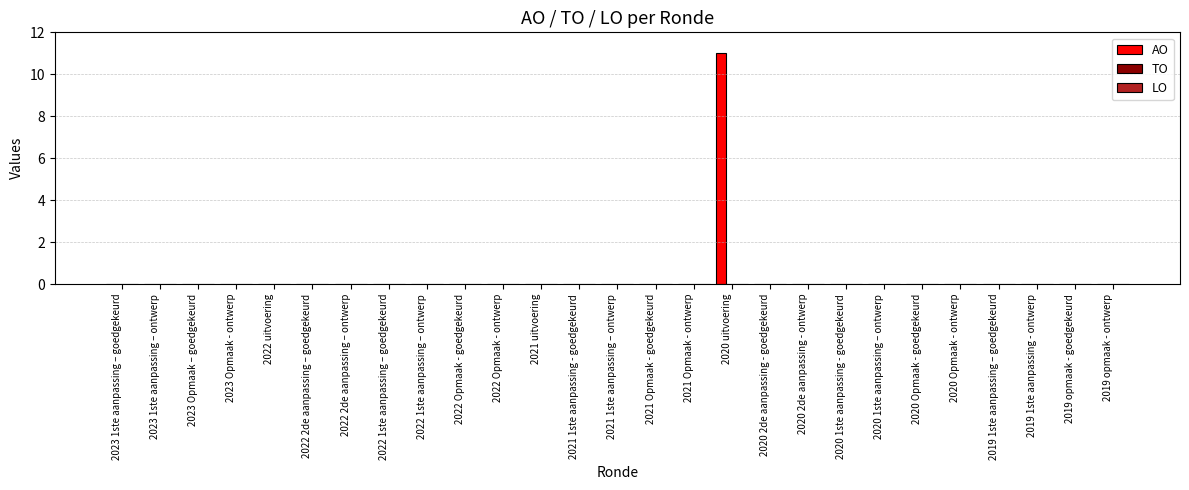

What is the greatest value displayed?

11